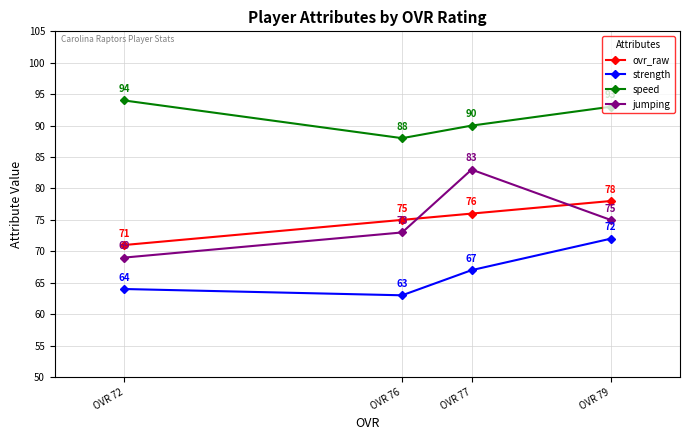

At which label does speed first exceed 93?

OVR 72